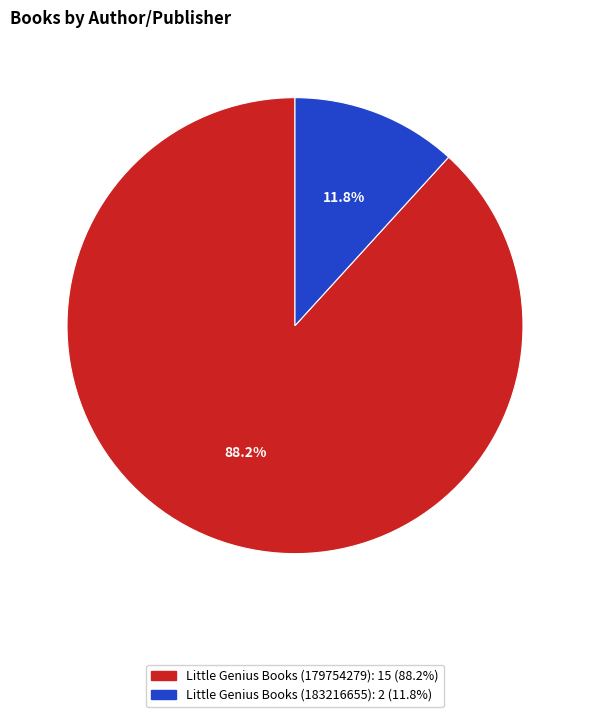

To the nearest percent, what portion does Little Genius Books (183216655) represent?

12%